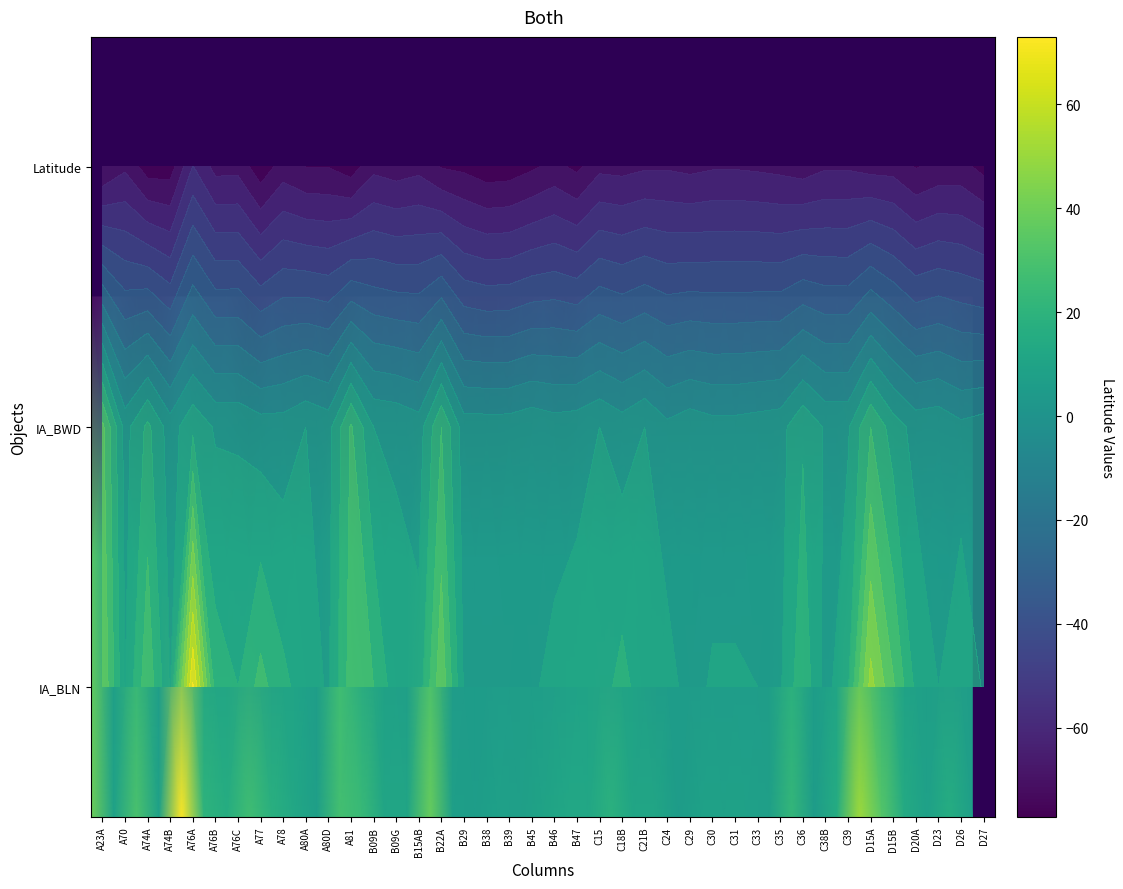

What is the greatest value displayed?

73.0